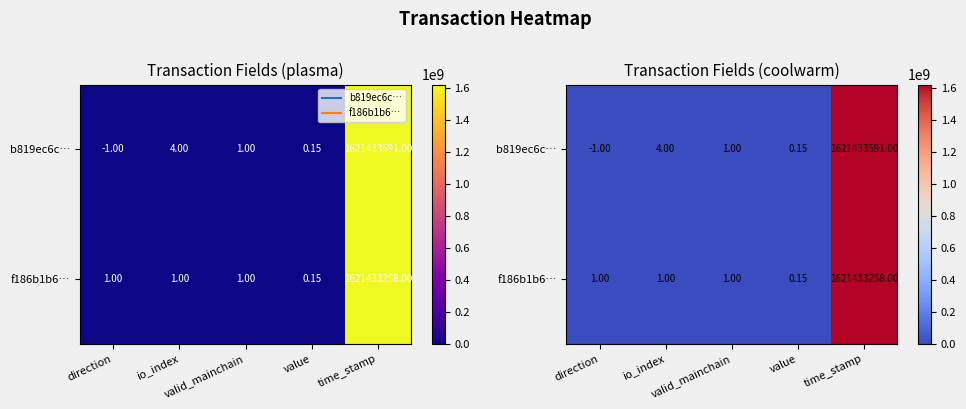

Which series has the largest range (max minus min)?

b819ec6c…